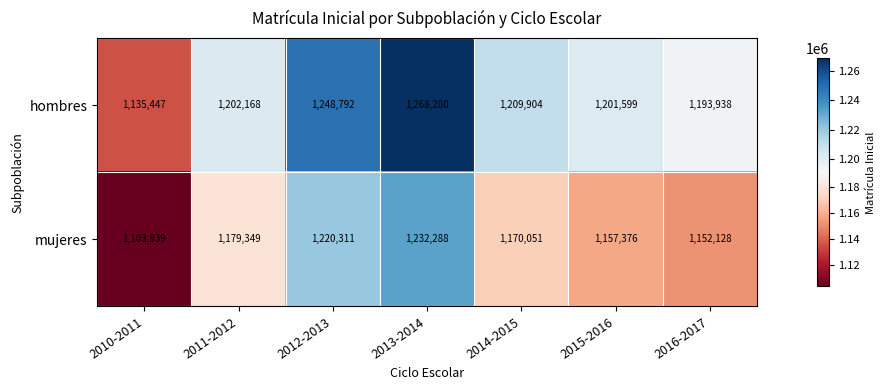

Rank the series by their average value, from lowest to highest.

mujeres, hombres